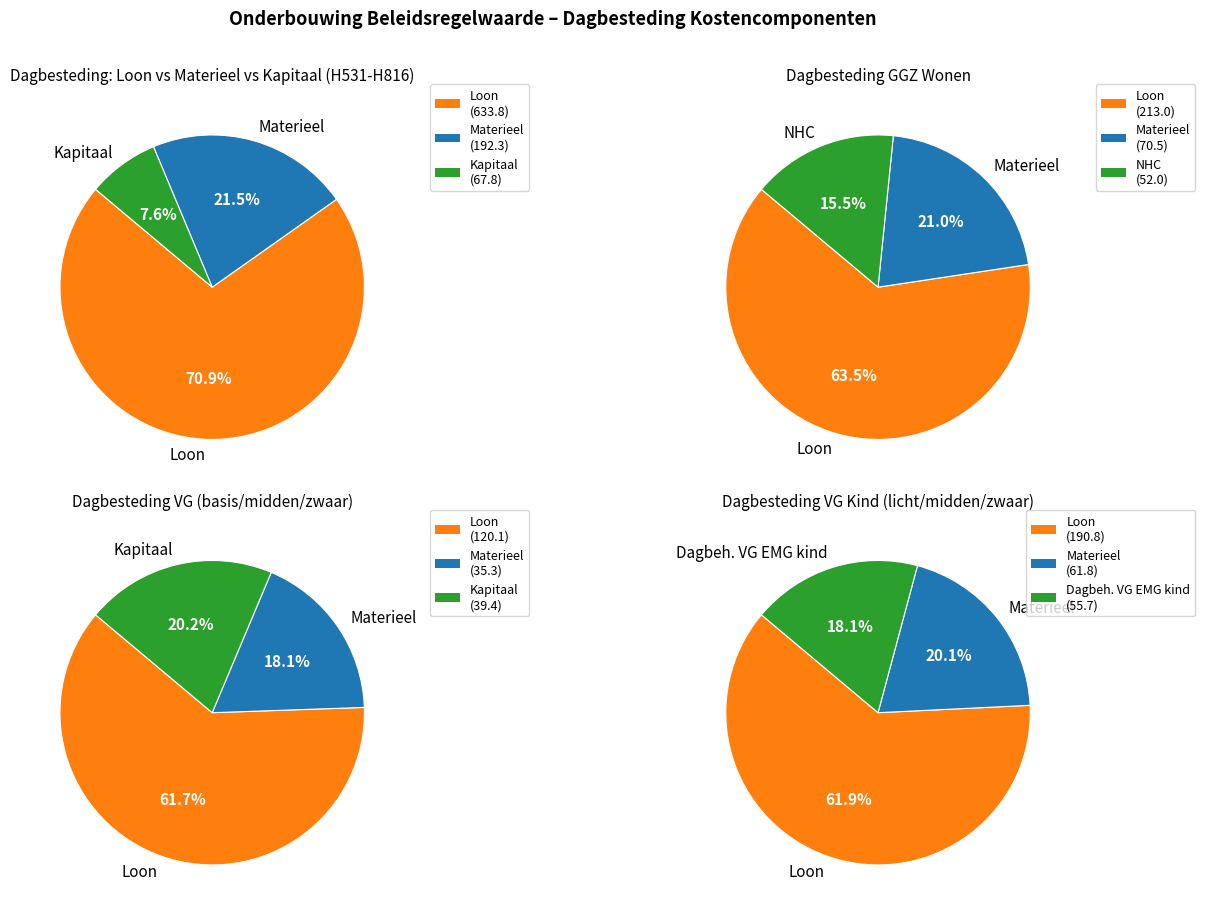

To the nearest percent, what portion does H813 represent?

20%